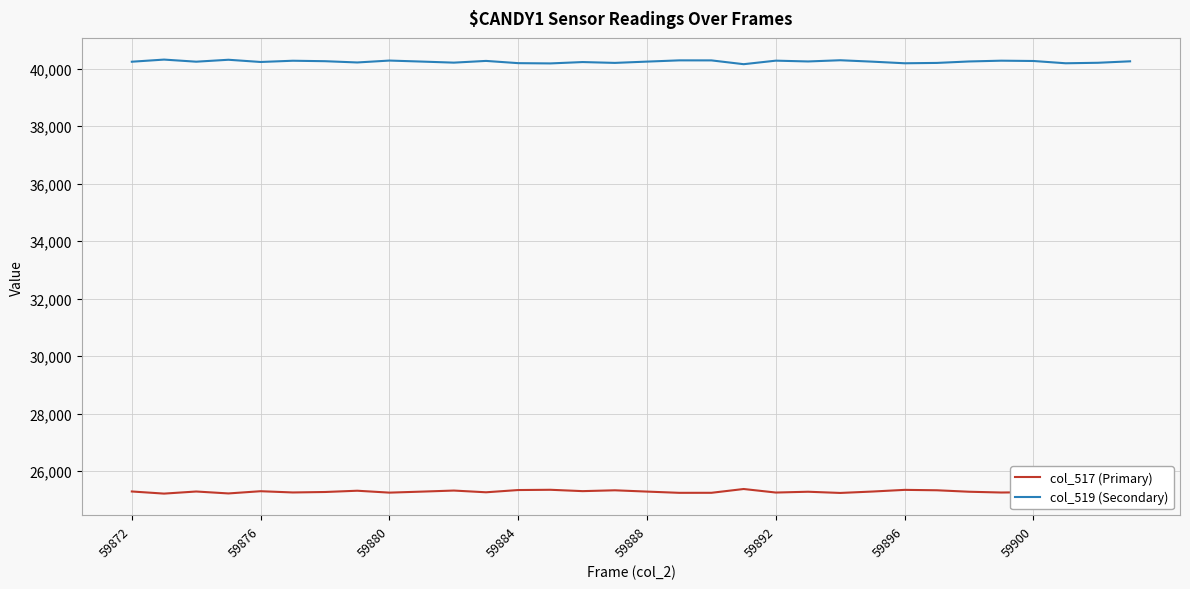

True or false: col_519 (Secondary) and col_517 (Primary) intersect in this chart.

False